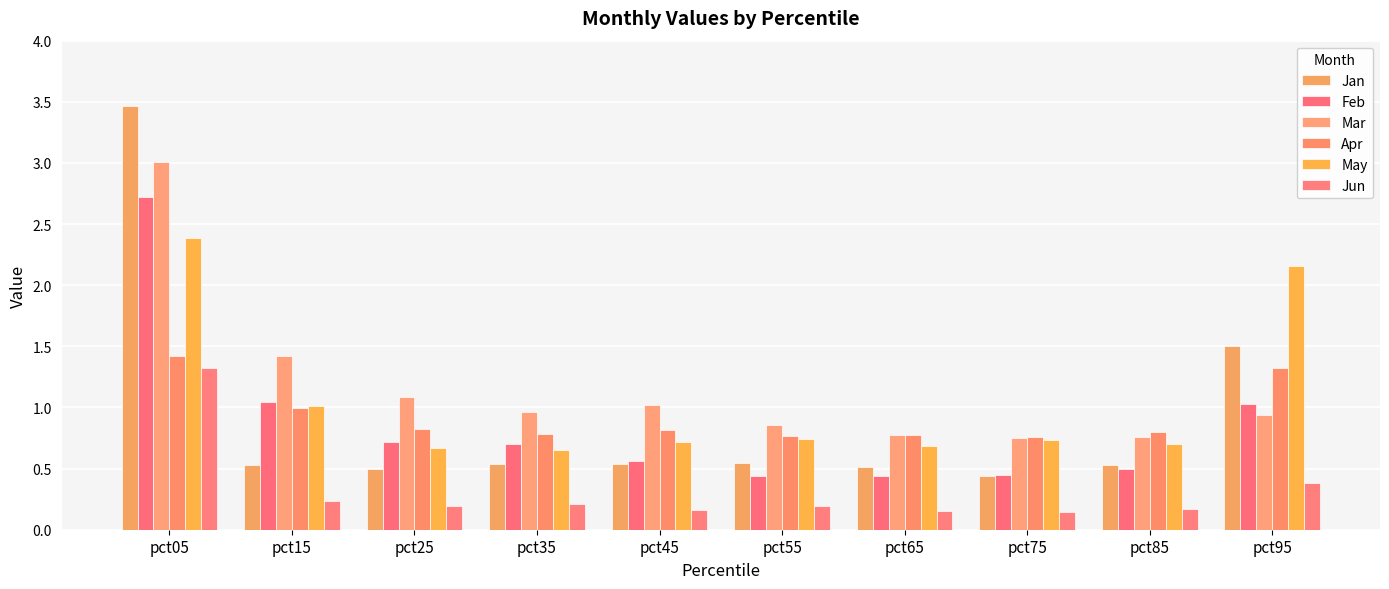

At which category is the sum across all series the highest?

pct05